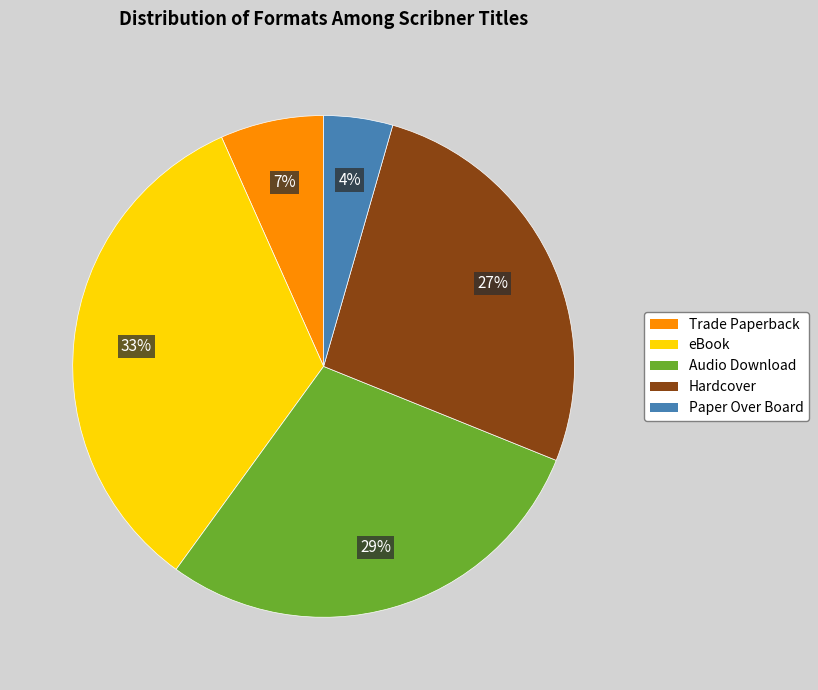

The Trade Paperback slice represents 19% of the pie. True or false?

False